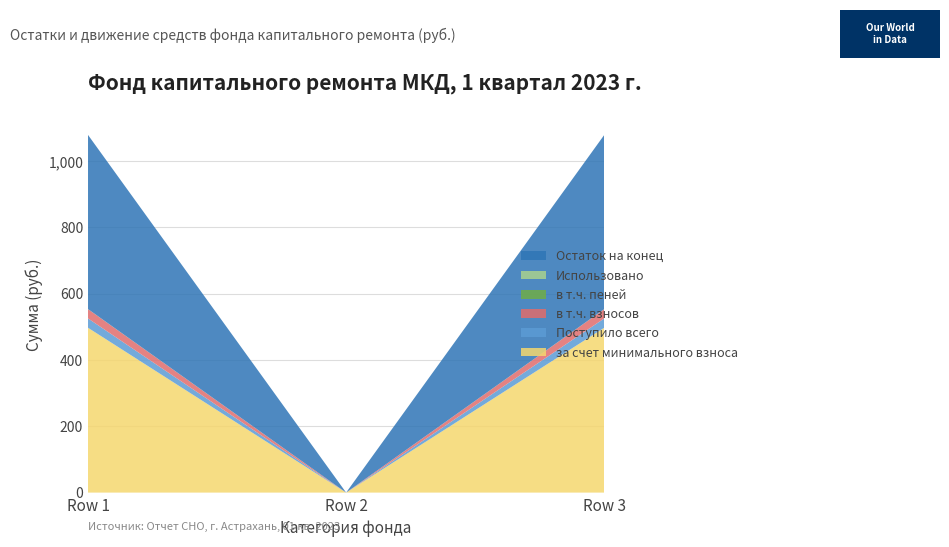

Reading right to left, list all the values displayed in this chart.

за счет минимального взноса: Row 3=497.3	Row 2=0.0	Row 1=497.3
Поступило всего: Row 3=28.2	Row 2=0.0	Row 1=28.2
в т.ч. взносов: Row 3=27.9	Row 2=0.0	Row 1=27.9
в т.ч. пеней: Row 3=0.2	Row 2=0.0	Row 1=0.2
Использовано: Row 3=0.0	Row 2=0.0	Row 1=0.0
Остаток на конец: Row 3=525.4	Row 2=0.0	Row 1=525.4